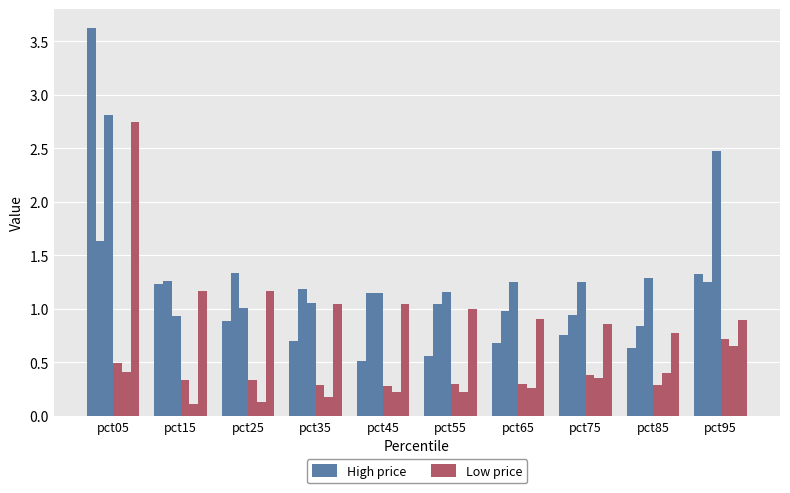

What is the value of the High price bar at the 2nd from the left?

1.2